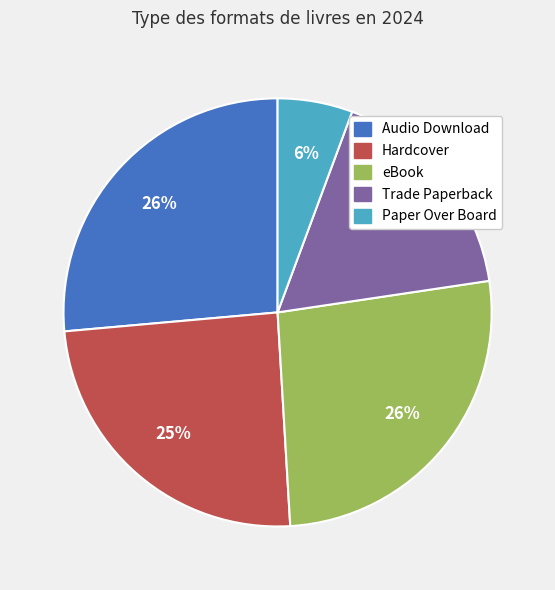

Which slice is the smallest?

Paper Over Board